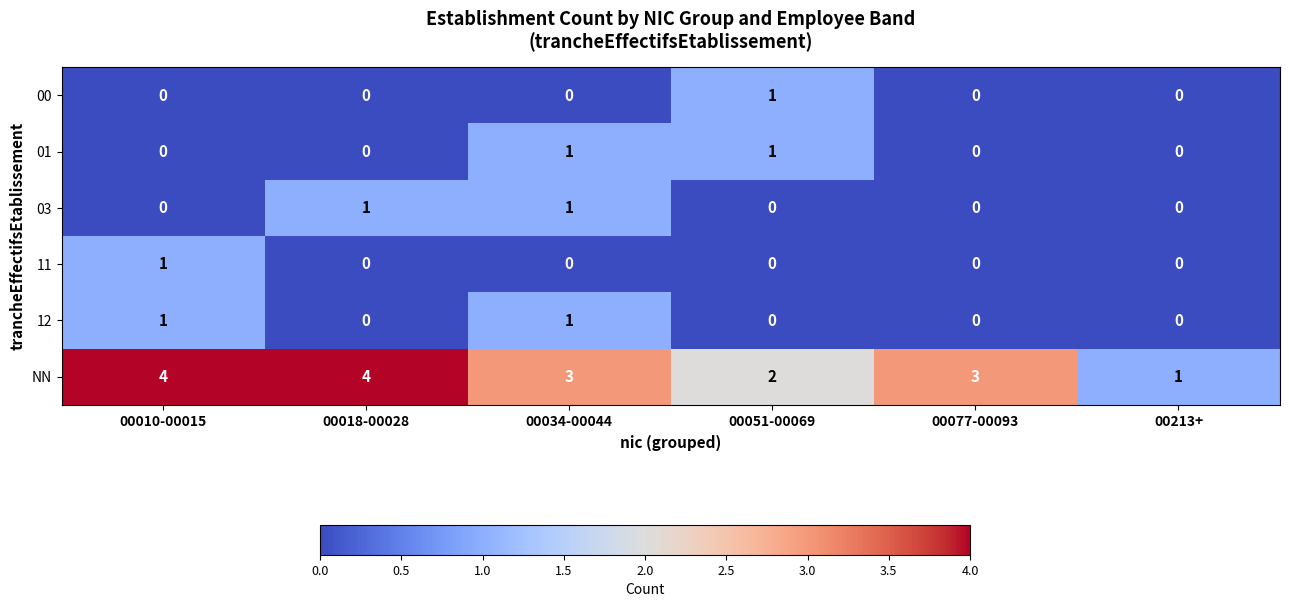

How many data points in 11 are above 0?

1